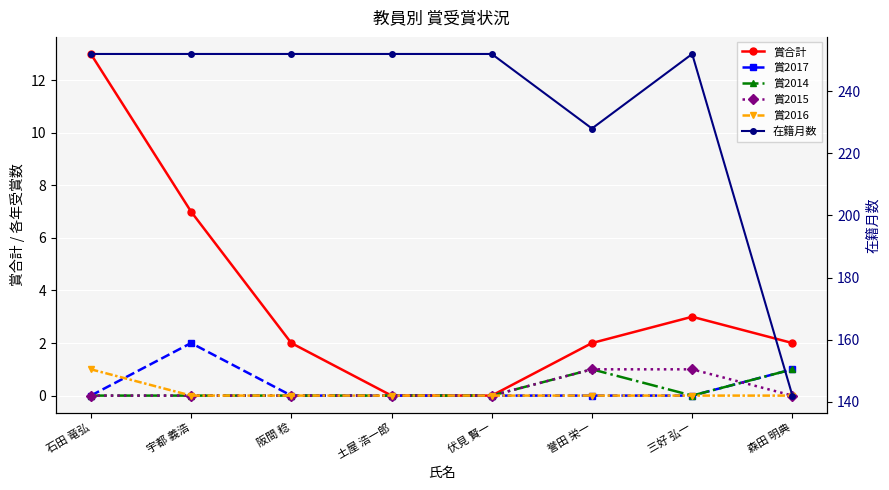

Which label corresponds to the smallest value in the chart?

土屋 浩一郎